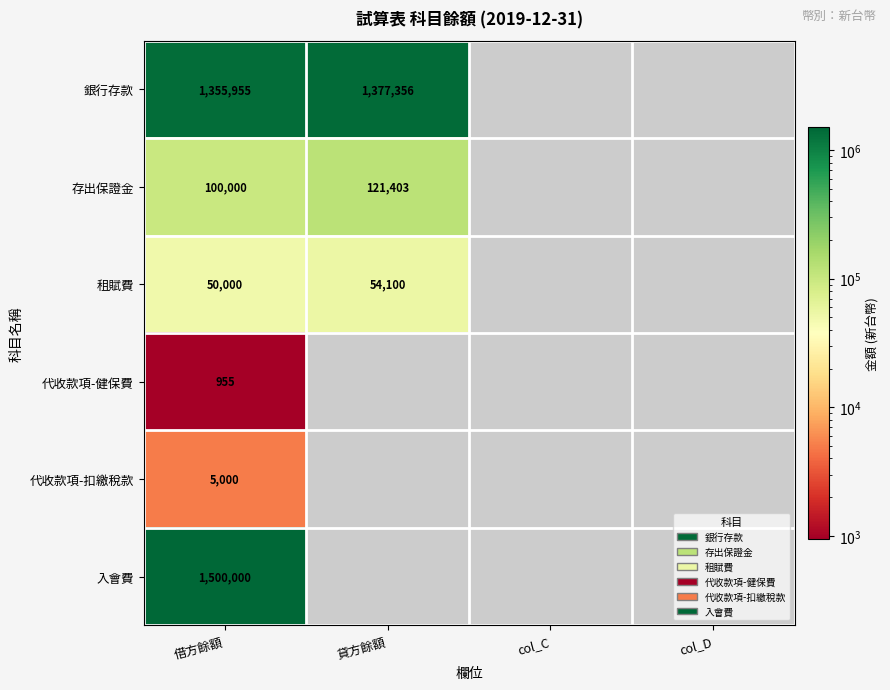

Is it true that 代收款項-健保費 equals 1262 at 借方餘額?

False